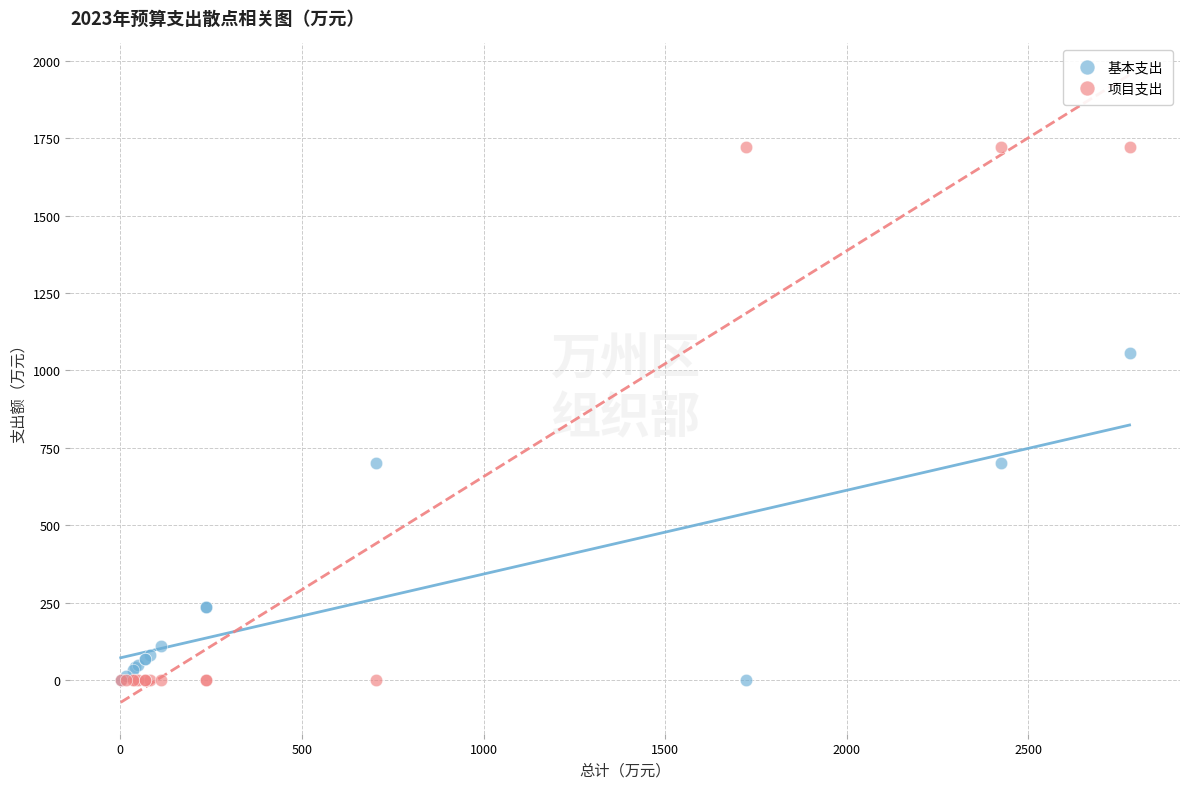

Which series reaches the maximum Y coordinate?

项目支出